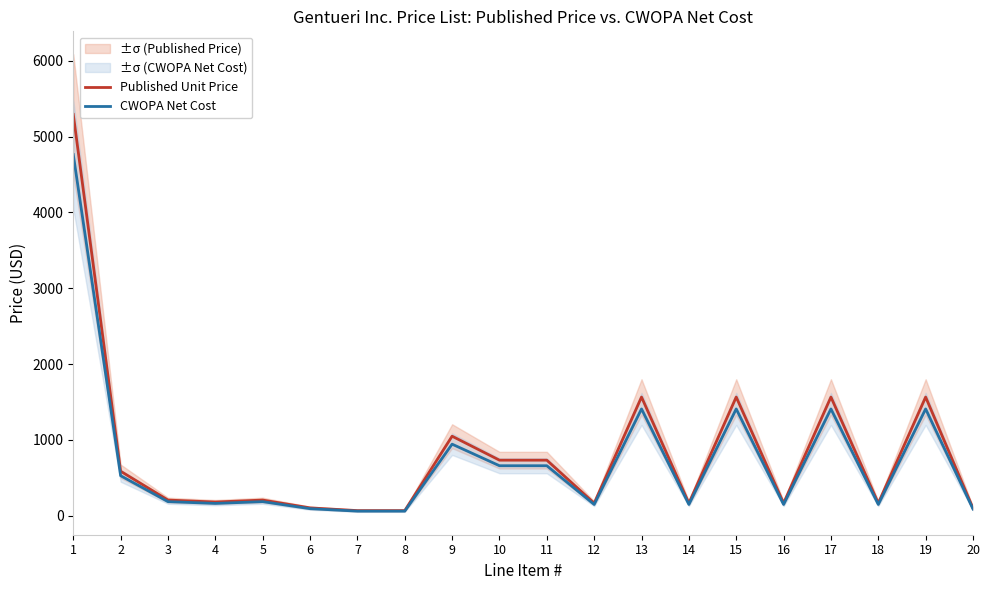

Is the value of Published Unit Price at 5 greater than the value of CWOPA Net Cost at 2?

No